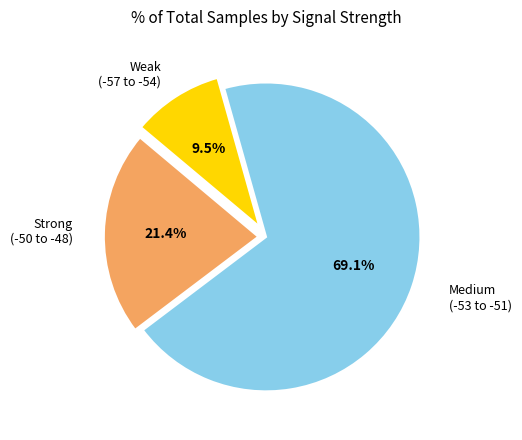

How many segments does this pie chart have?

3